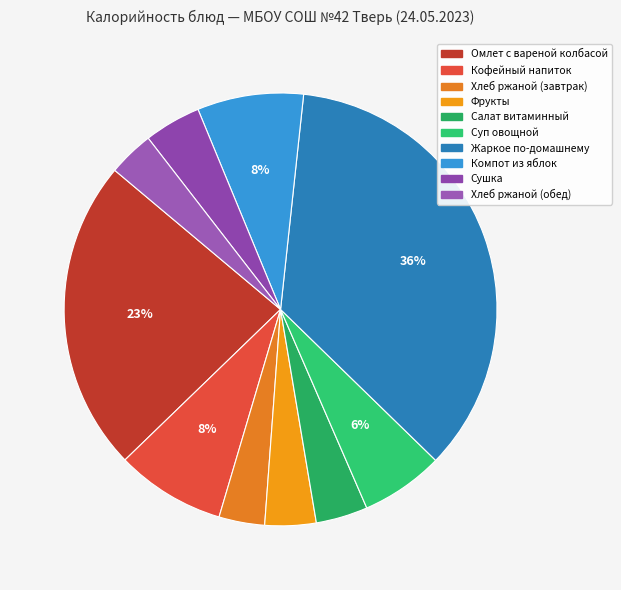

Count the number of slices in the pie.

10